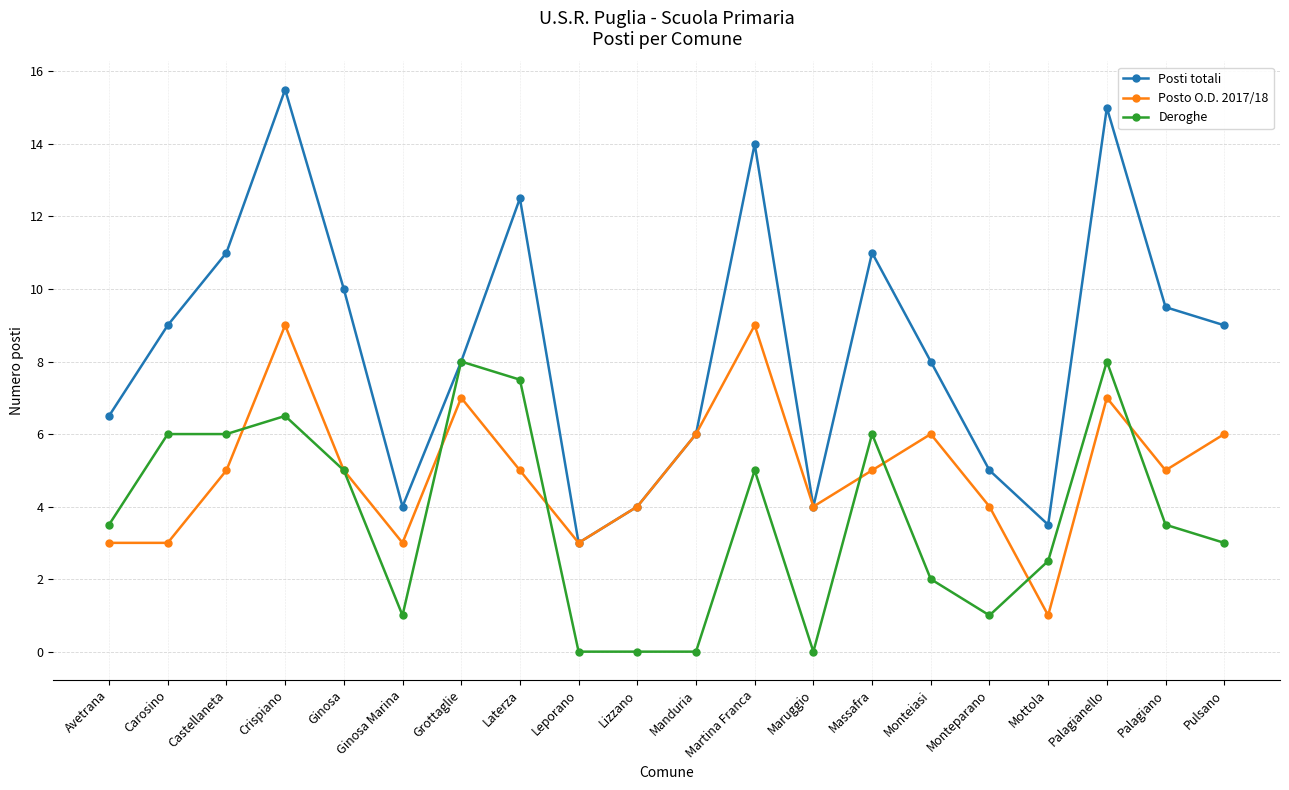

What is the approximate value of Posto O.D. 2017/18 at Monteiasi?

6.0